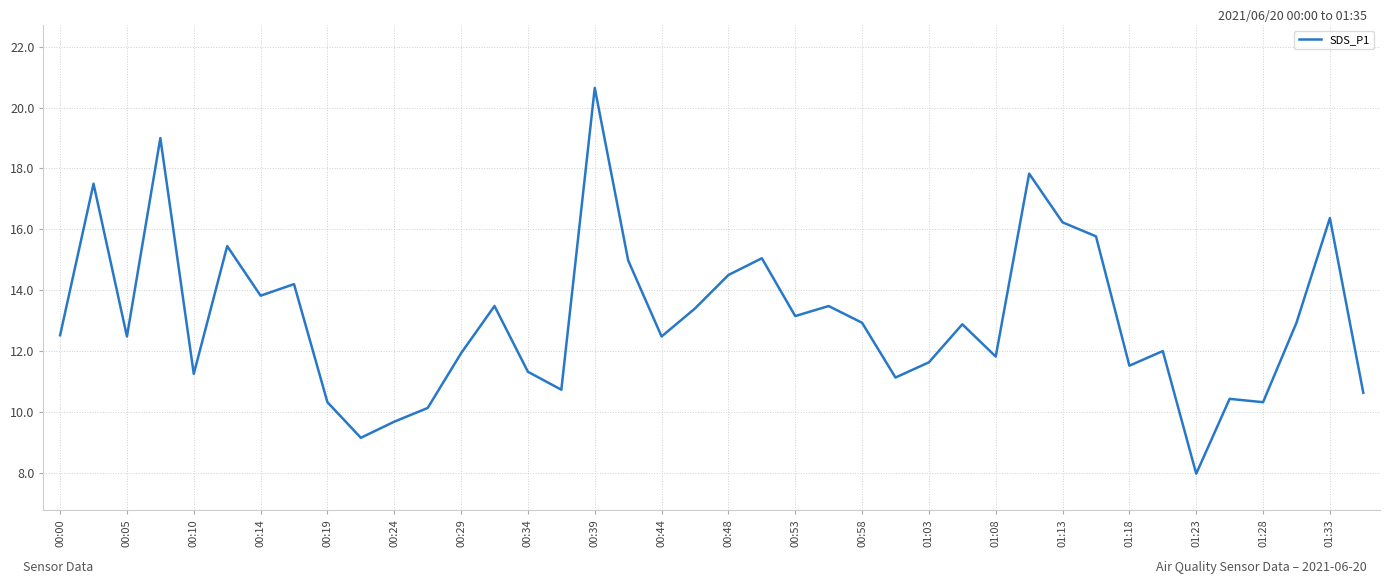

What is the sum of all values?

523.0